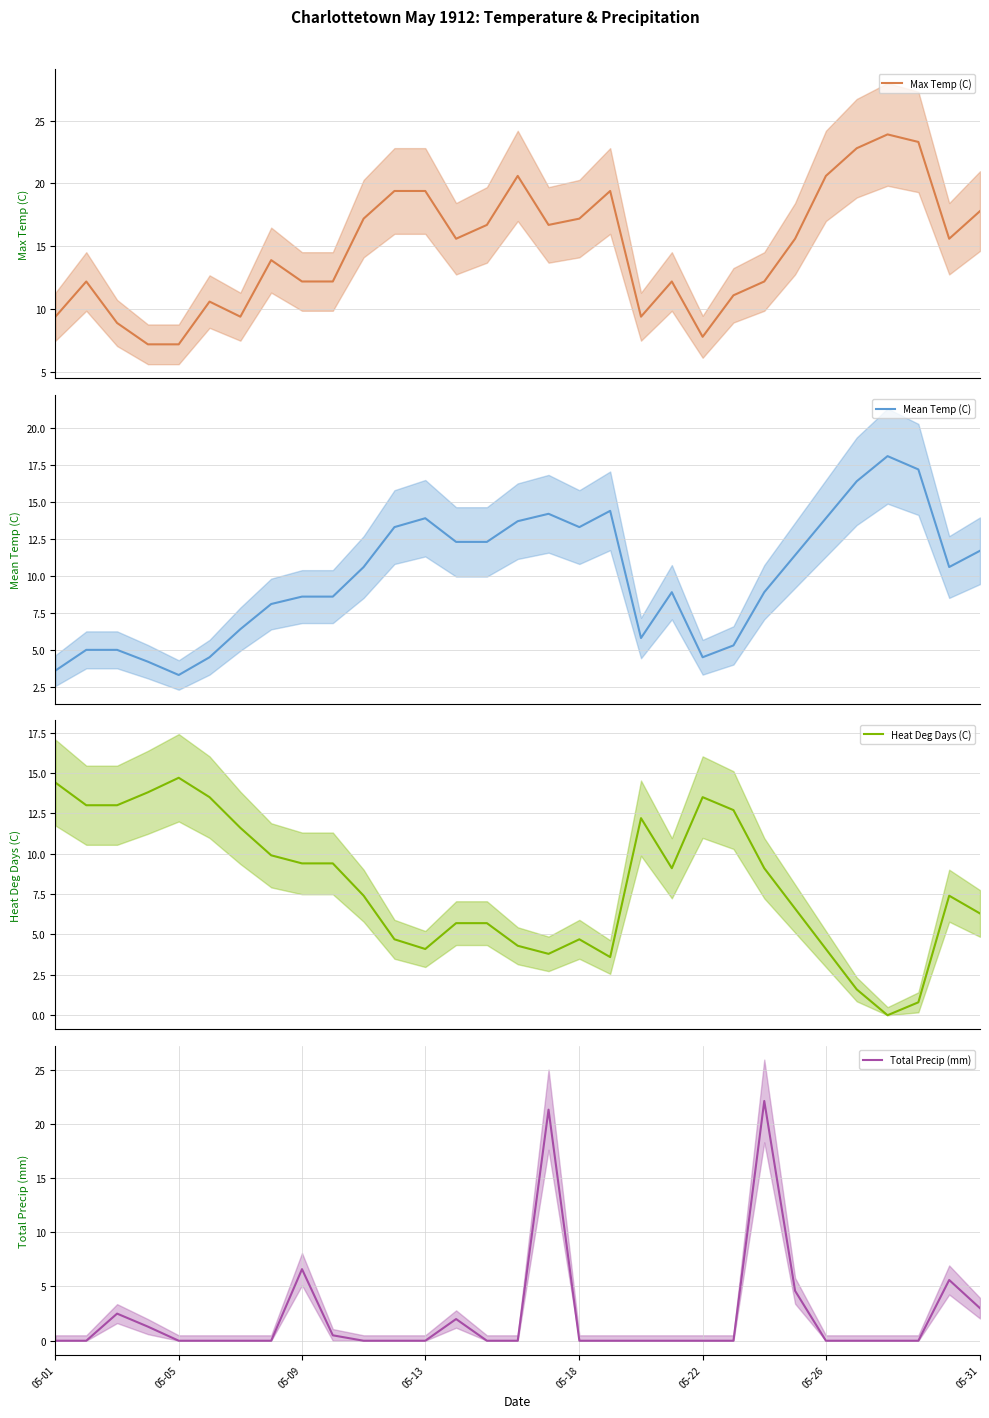

What is the difference between the maximum and minimum values in the Heat Deg Days (C) (mean) series?

14.7